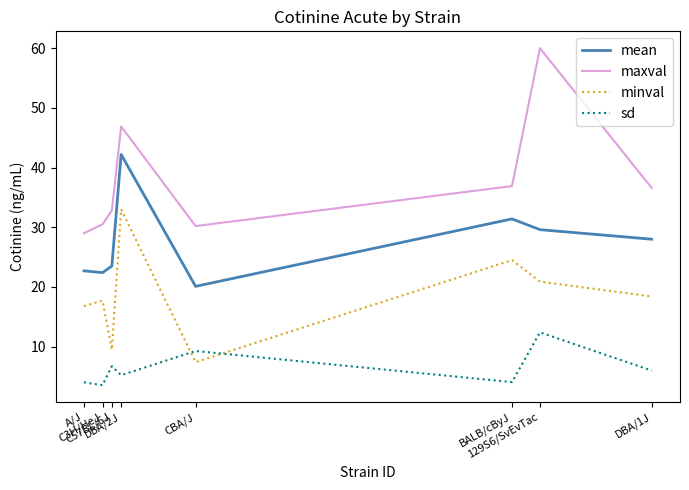

True or false: minval and mean intersect in this chart.

False